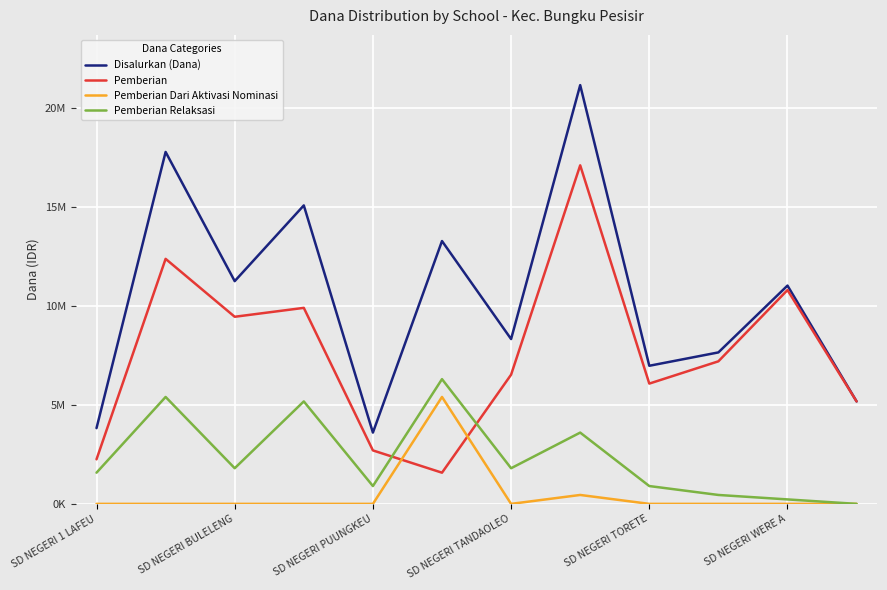

Does the chart display data point markers on the line(s)?

No